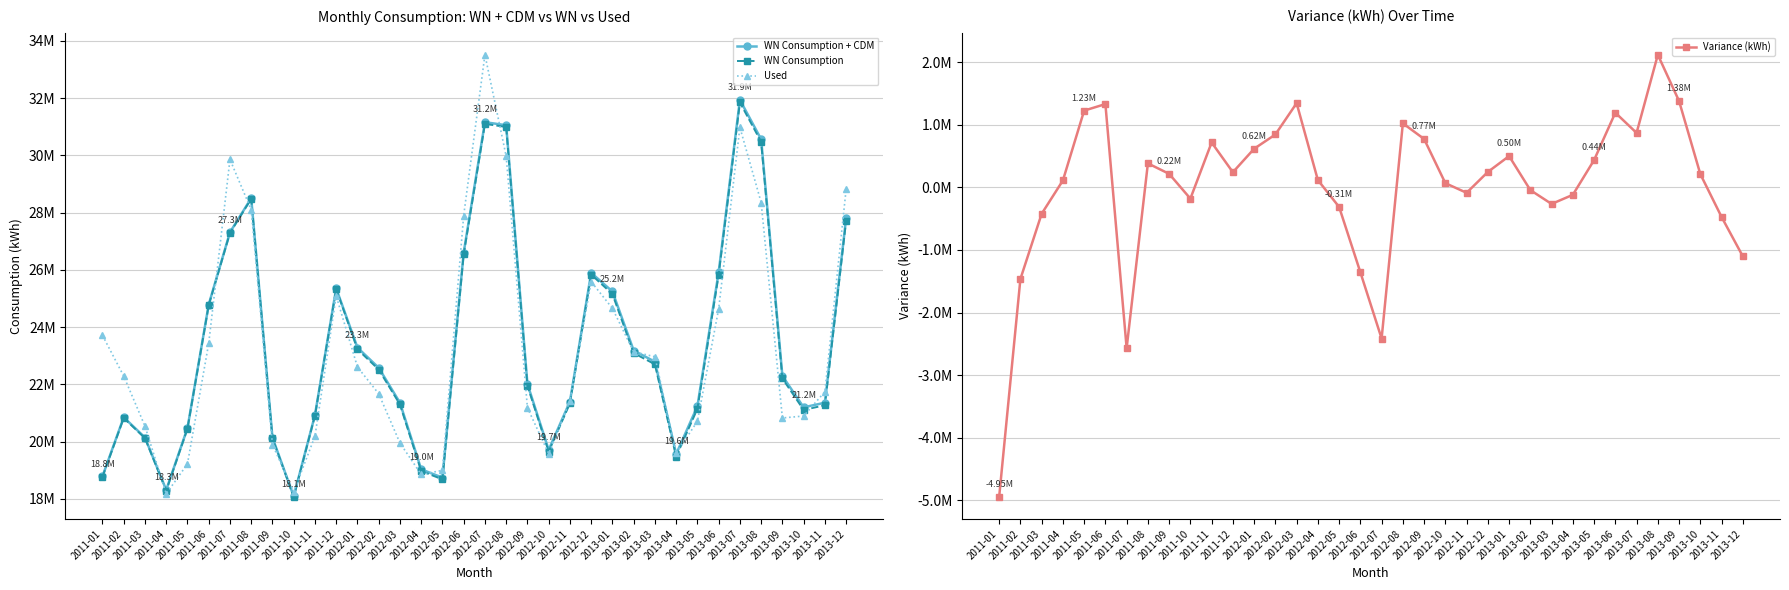

At which category does Used reach its first local peak?

2011-07